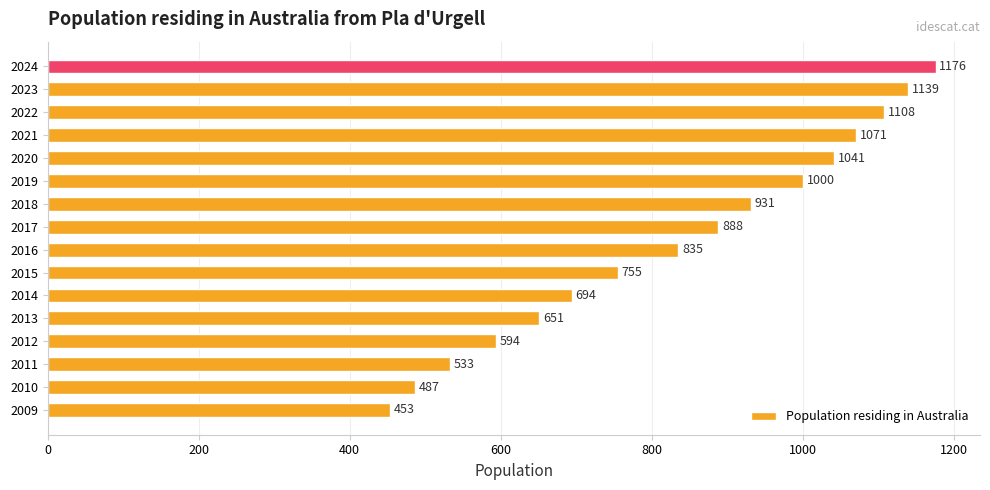

Reading top to bottom, what are all the values shown in this chart?

2024=1176	2023=1139	2022=1108	2021=1071	2020=1041	2019=1000	2018=931	2017=888	2016=835	2015=755	2014=694	2013=651	2012=594	2011=533	2010=487	2009=453